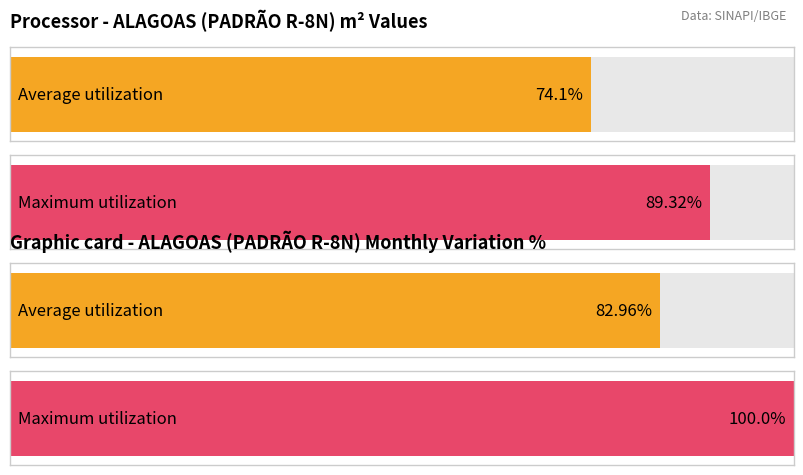

The value of Average utilization at JAN/2008 is 9.1. True or false?

False